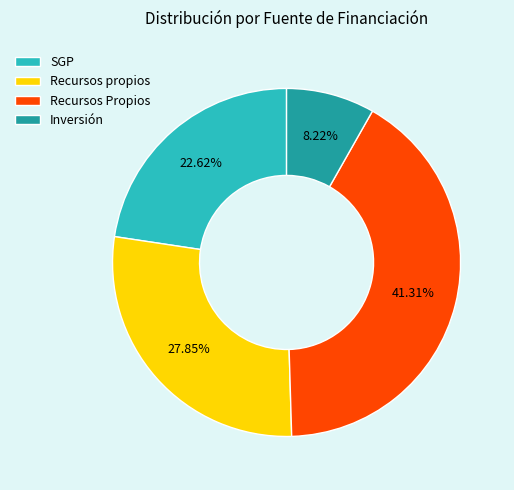

How many segments does this pie chart have?

4